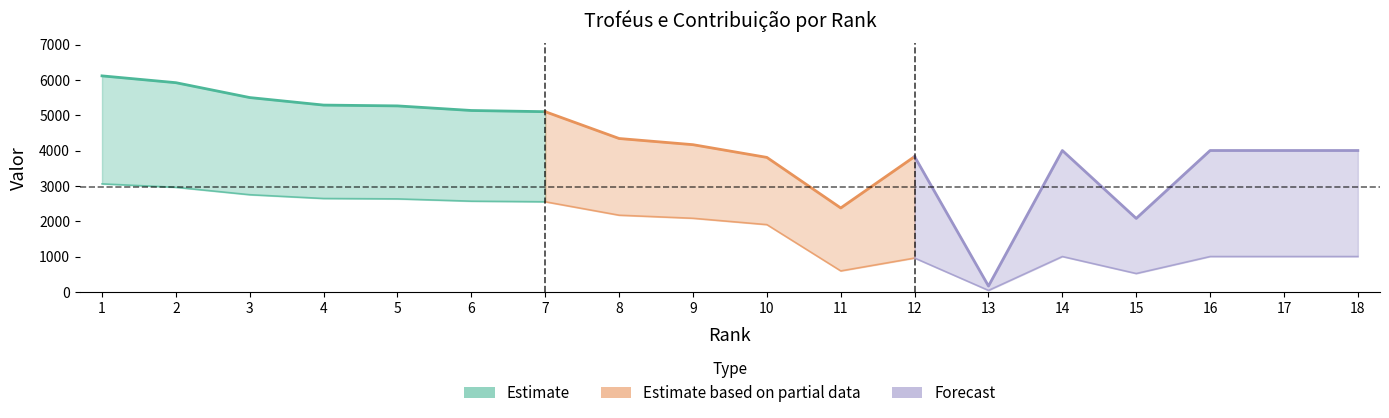

What is the sum of the Troféus values at 11 and 8?

6716